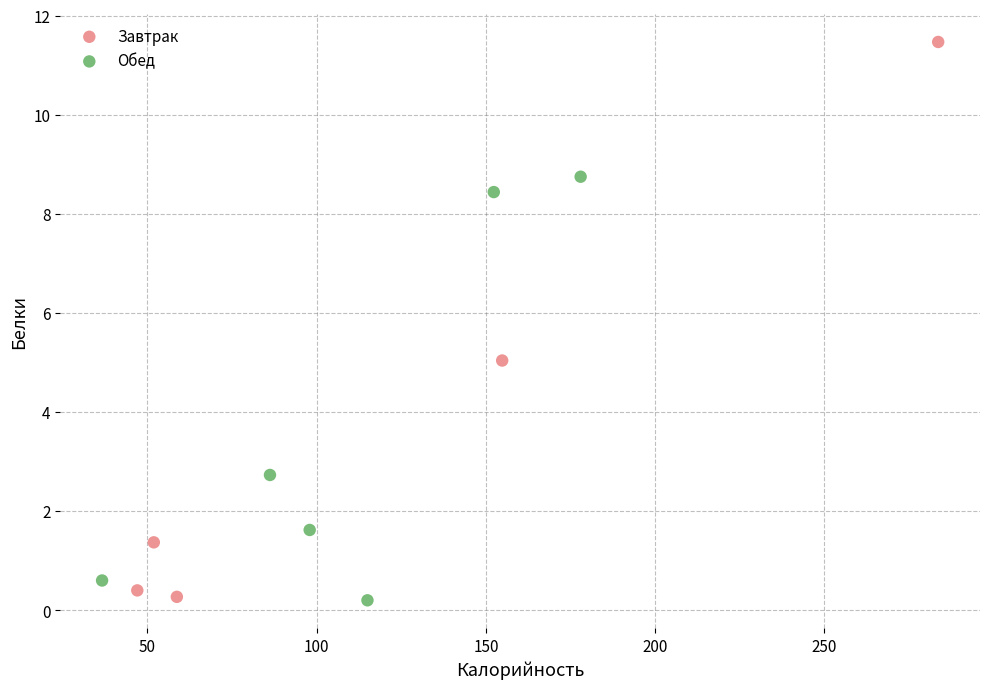

Which series reaches the maximum Y coordinate?

Завтрак